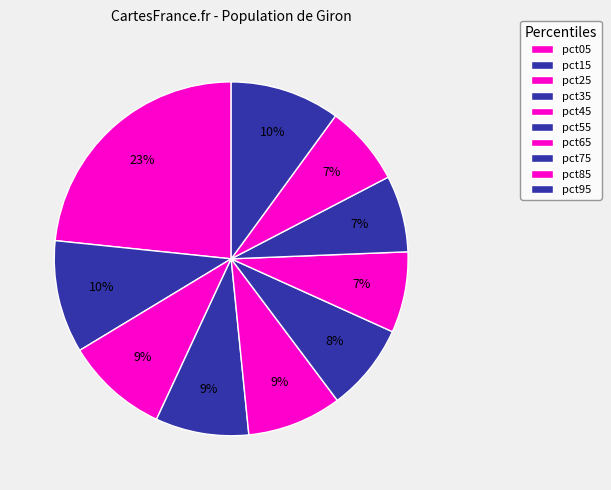

Which category has the smallest portion of the pie?

pct75